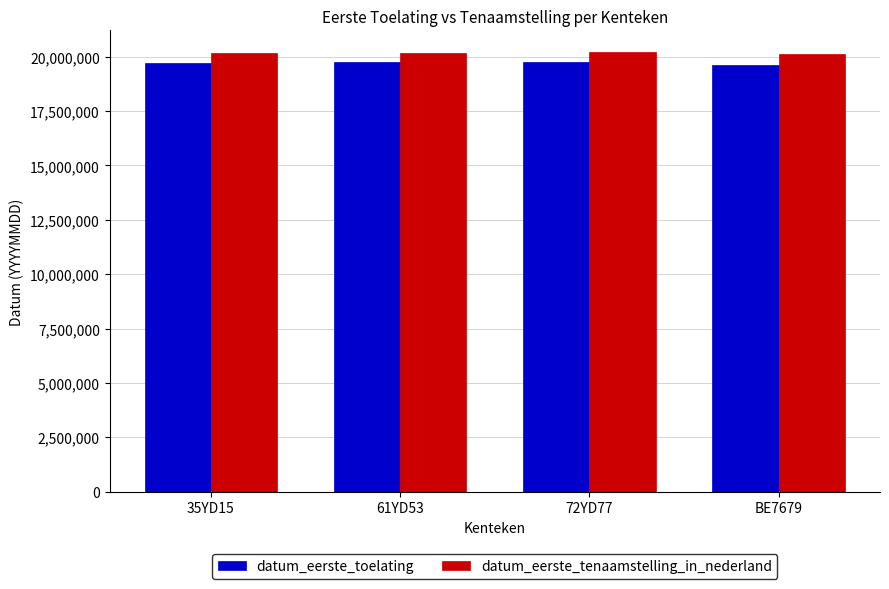

The datum_eerste_toelating series shows 19640228 at BE7679. True or false?

True